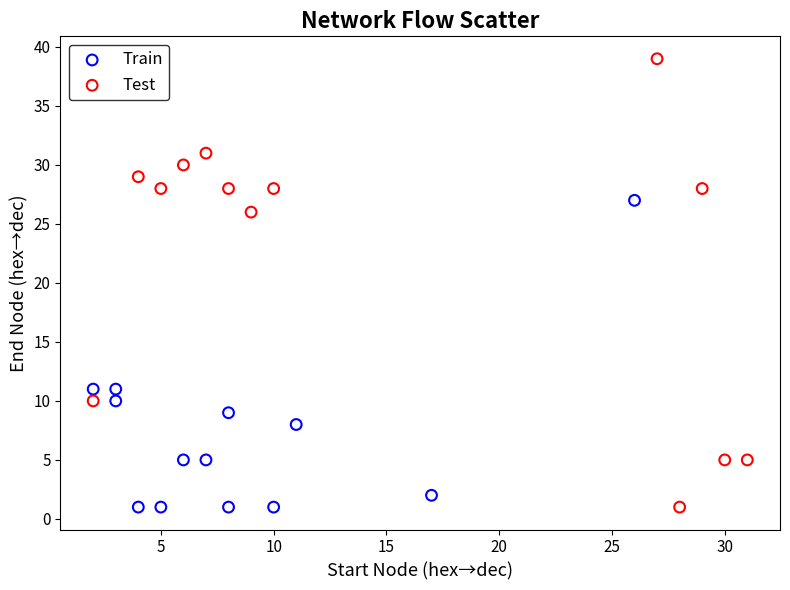

Which series contains the highest Y value?

Test